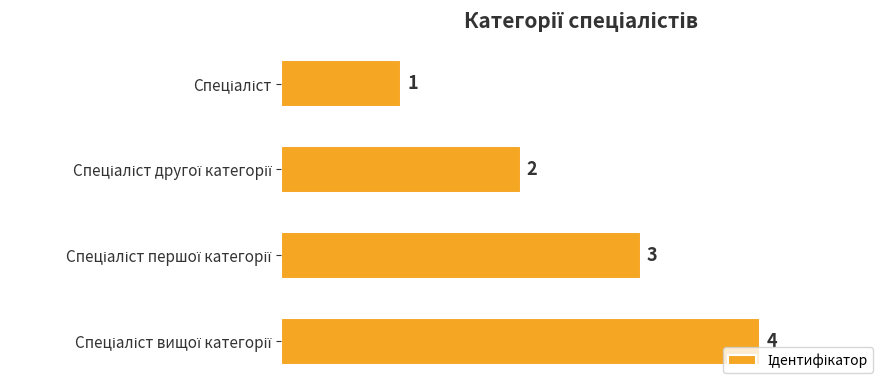

How many values are between 2 and 4?

3